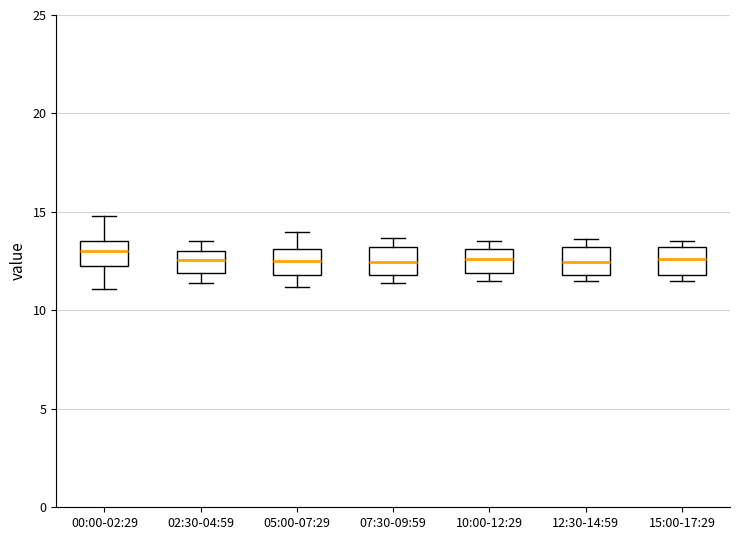

Where does the median line of the box for 12:30-14:59 sit on the y-axis? The values are not printed on the chart, so give them approximately, as read against the axis.

12.5